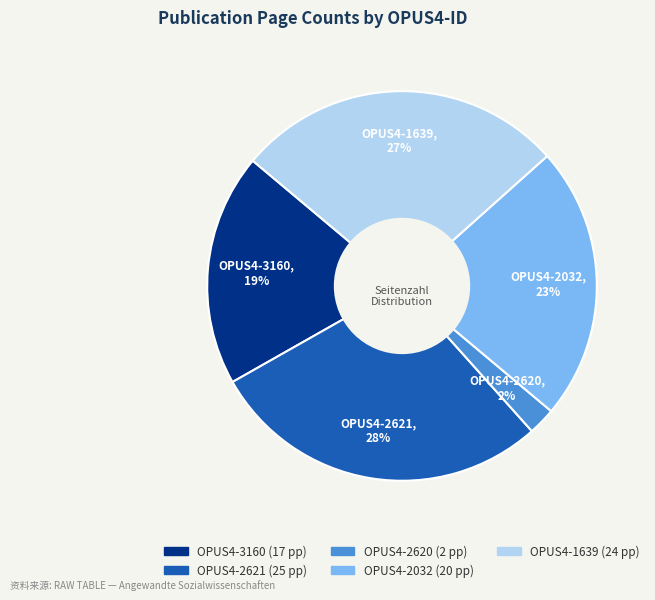

How many slices are in this pie chart?

5